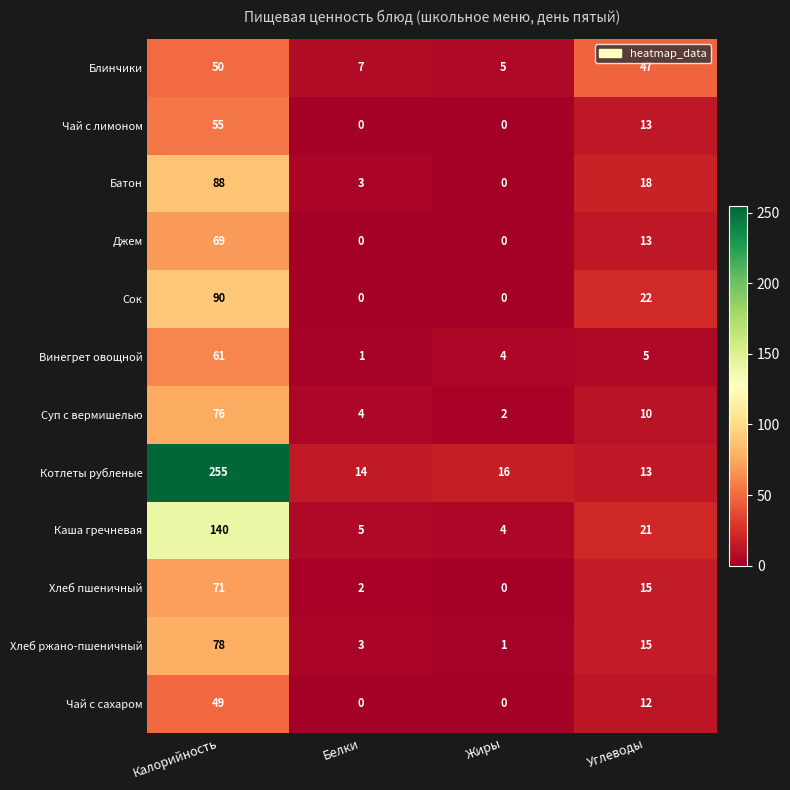

The Батон series shows 11 at Углеводы. True or false?

False